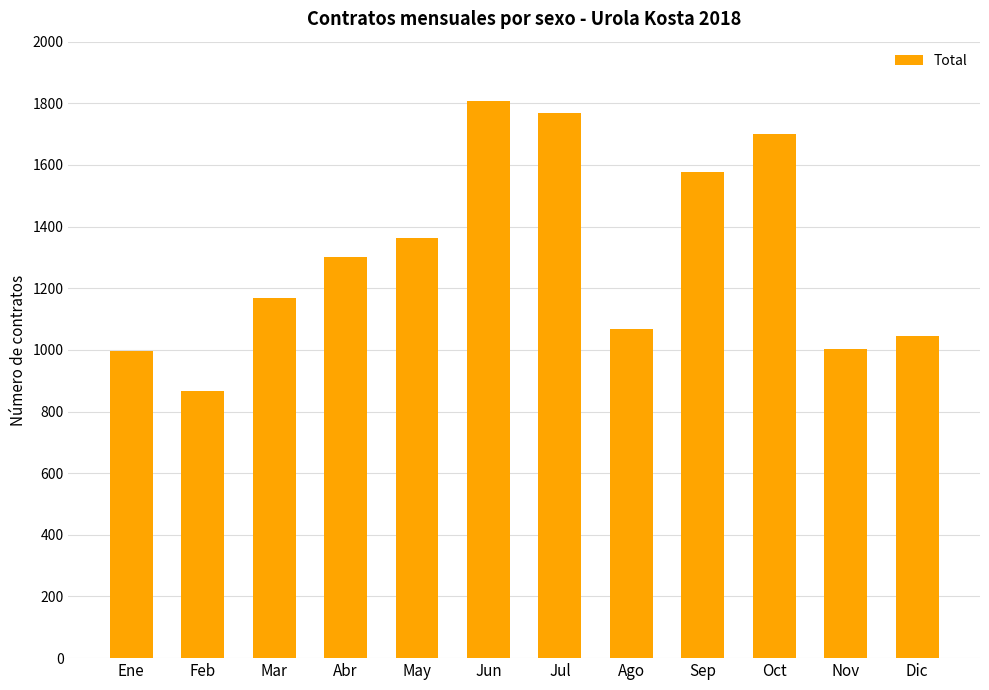

How many bars are there in total?

12